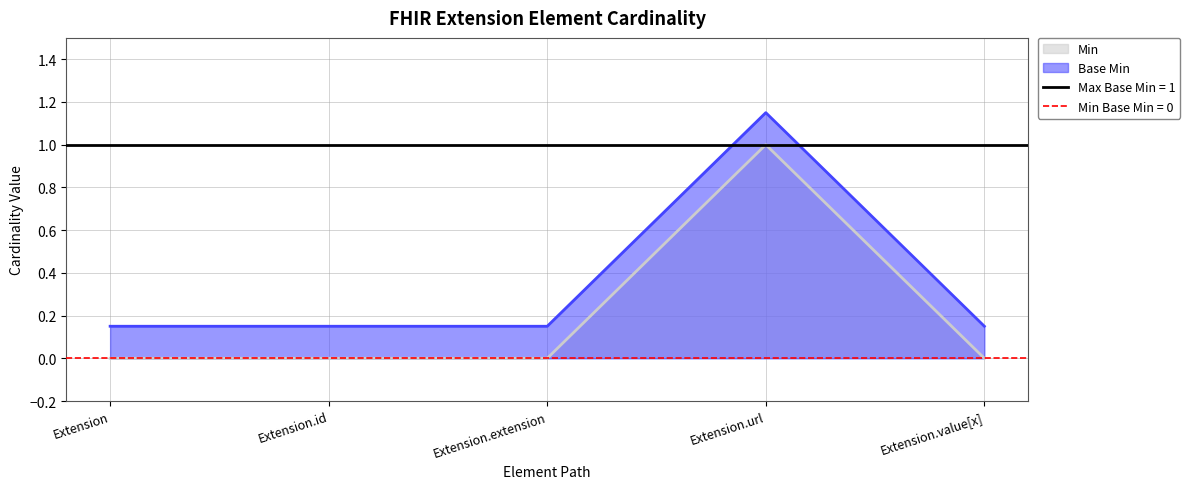

True or false: Min and Base Min intersect in this chart.

False